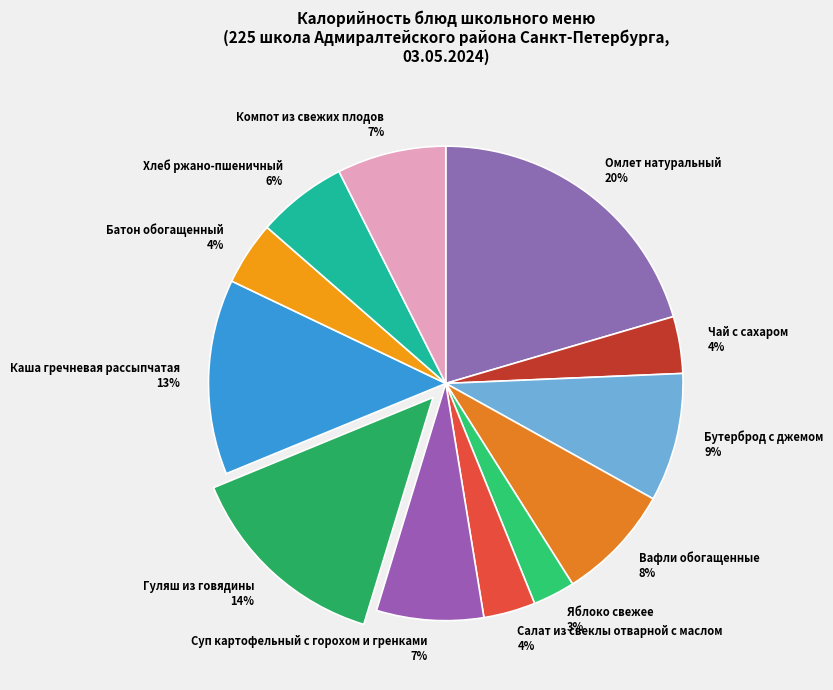

What is the ratio of the value at Суп картофельный с горохом и гренками to the value at Каша гречневая рассыпчатая?

0.5